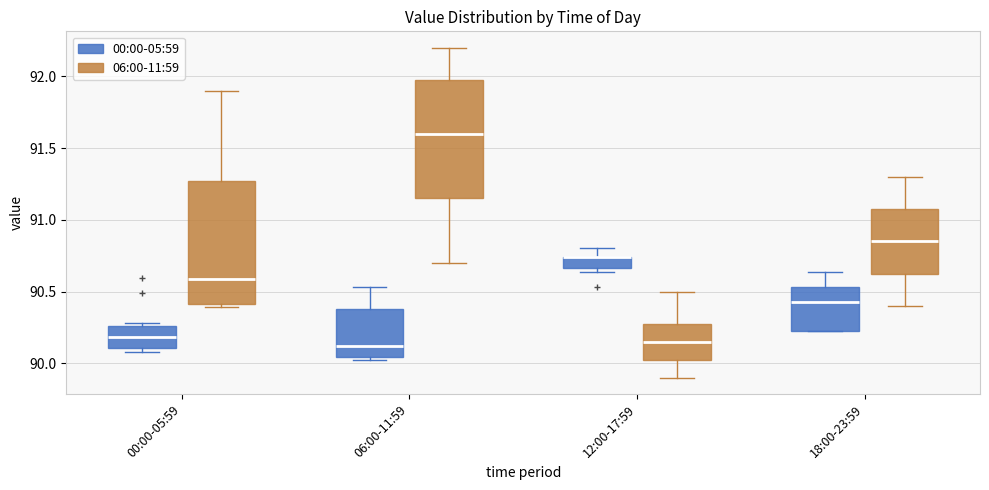

Where does the upper whisker of the box for 00:00-05:59 (06:00-11:59) end on the y-axis? The values are not printed on the chart, so give them approximately, as read against the axis.

91.90